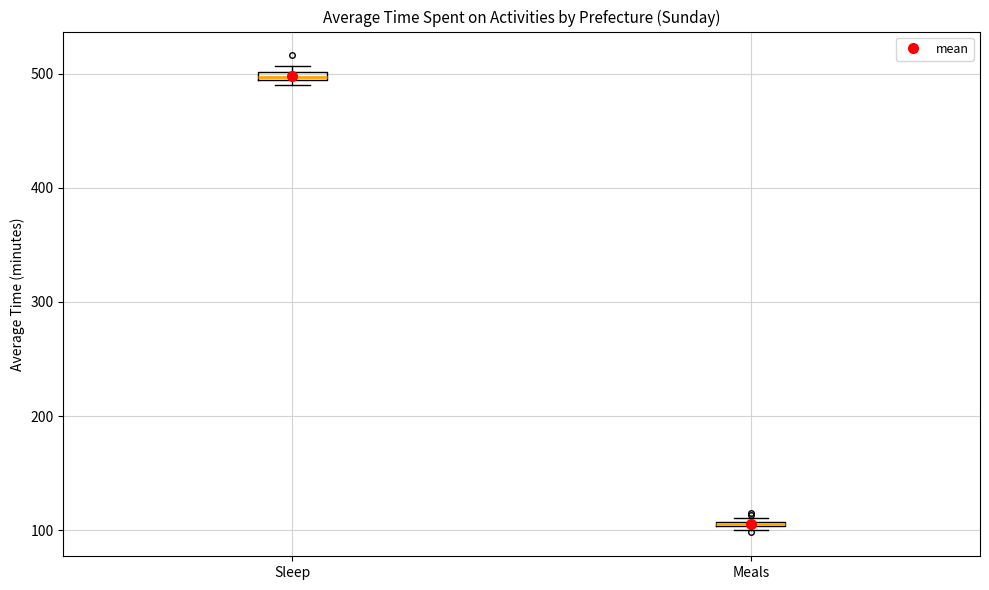

Where is the lower edge of the box for Meals on the y-axis? The values are not printed on the chart, so give them approximately, as read against the axis.

100